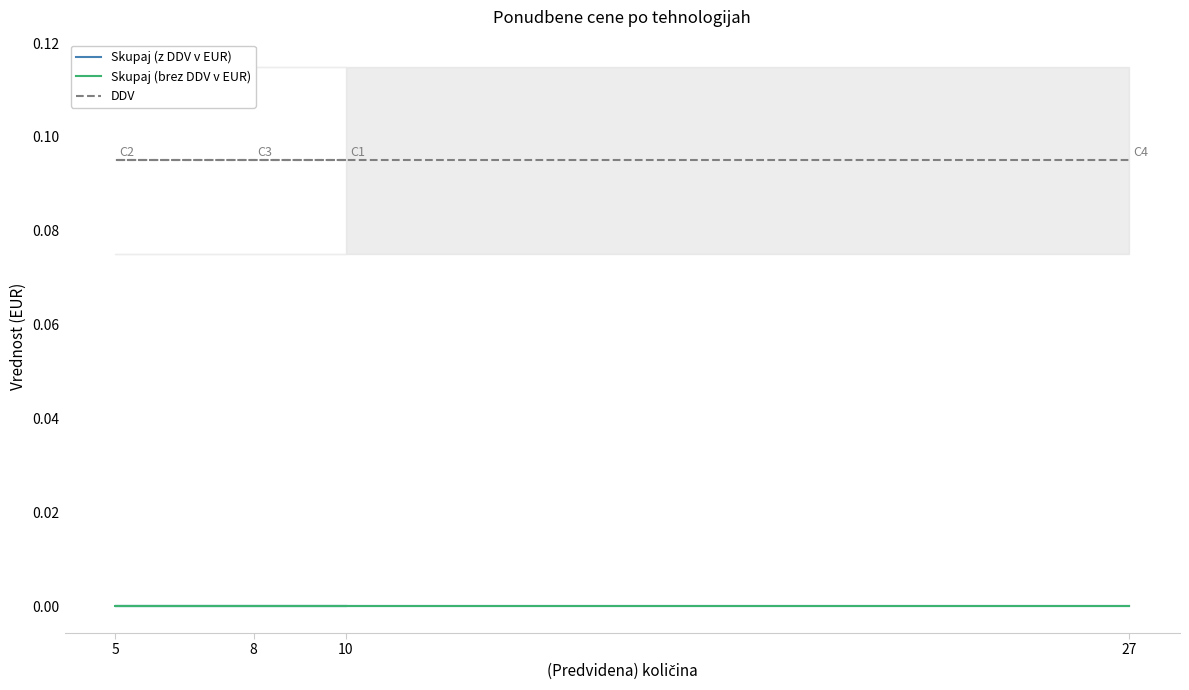

Which has a higher value, 10 or 8?

10